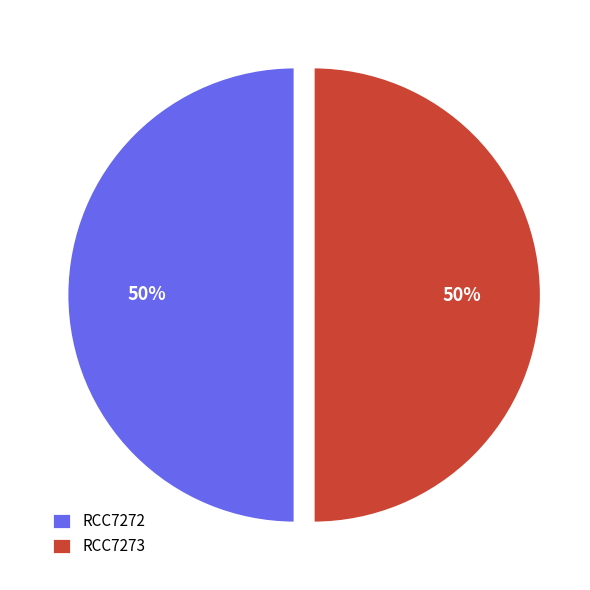

What is the ratio of the value at RCC7273 to the value at RCC7272?

1.0